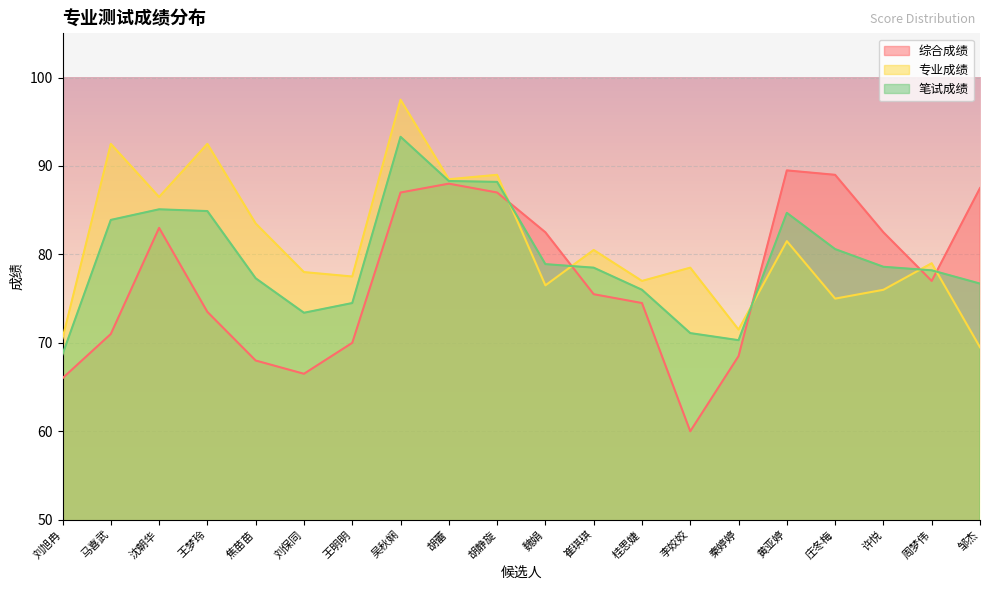

How many data points in 笔试成绩 are above 78?

12